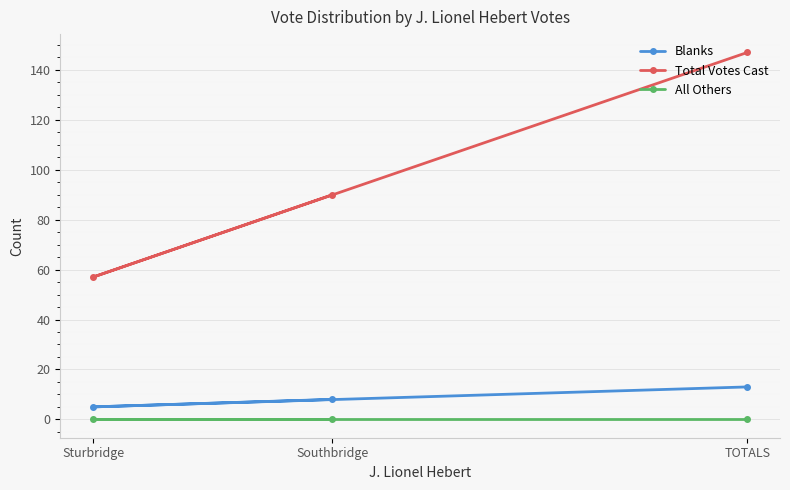

How many data points in Blanks are above 8?

1